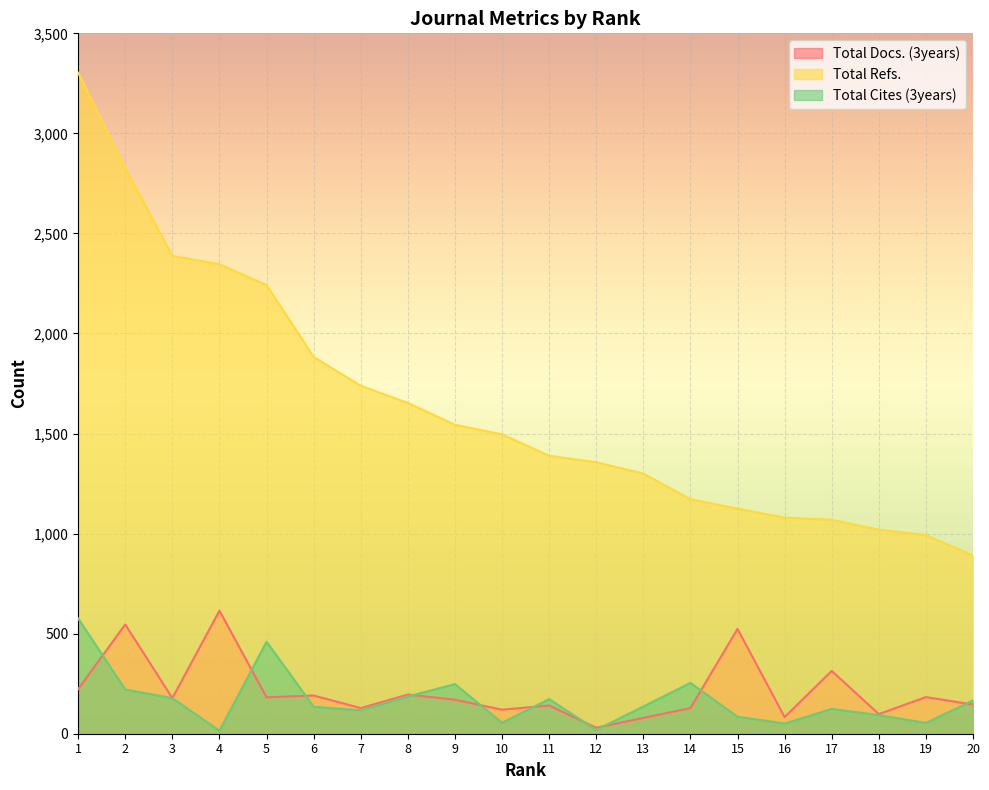

True or false: Total Docs. (3years) has more than 2 points higher than both neighbors.

True